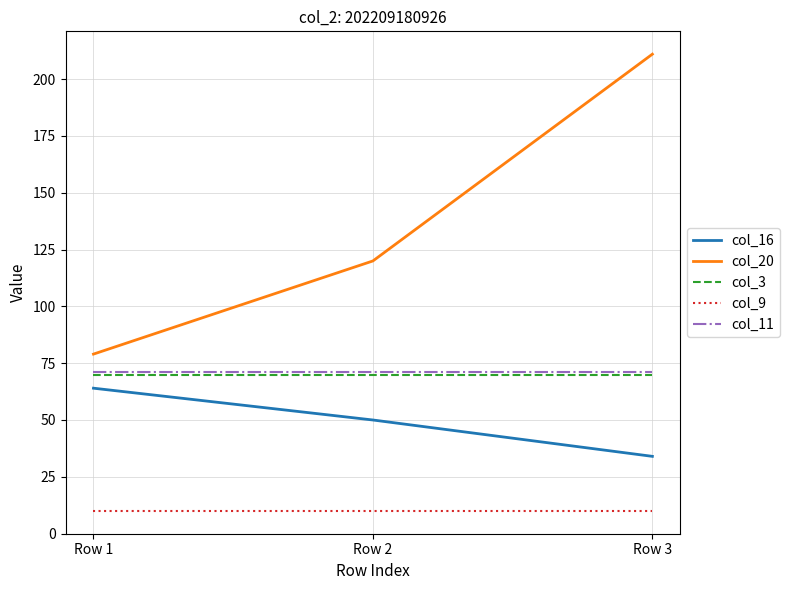

What is the difference between the highest and lowest values at Row 2?

110